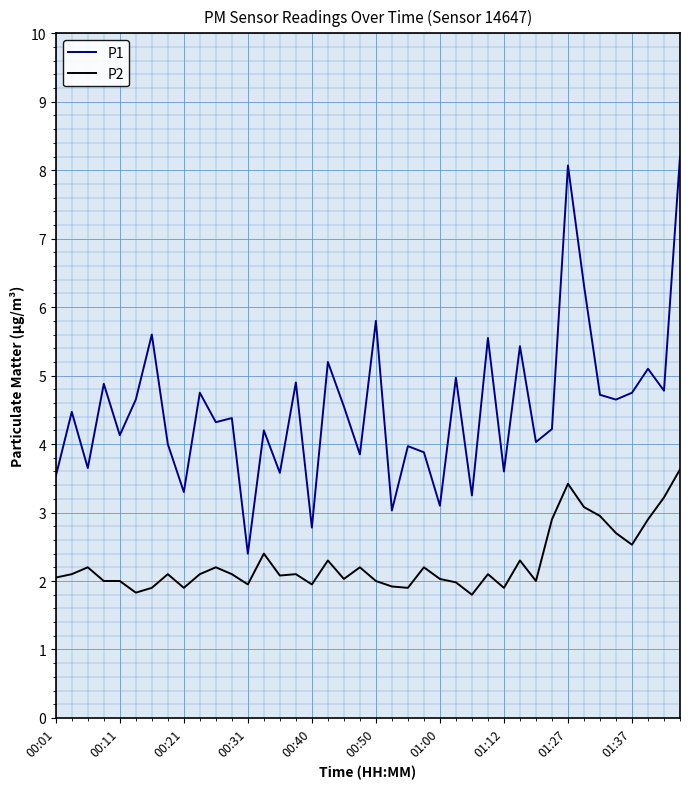

Which series has the widest spread of values?

P1